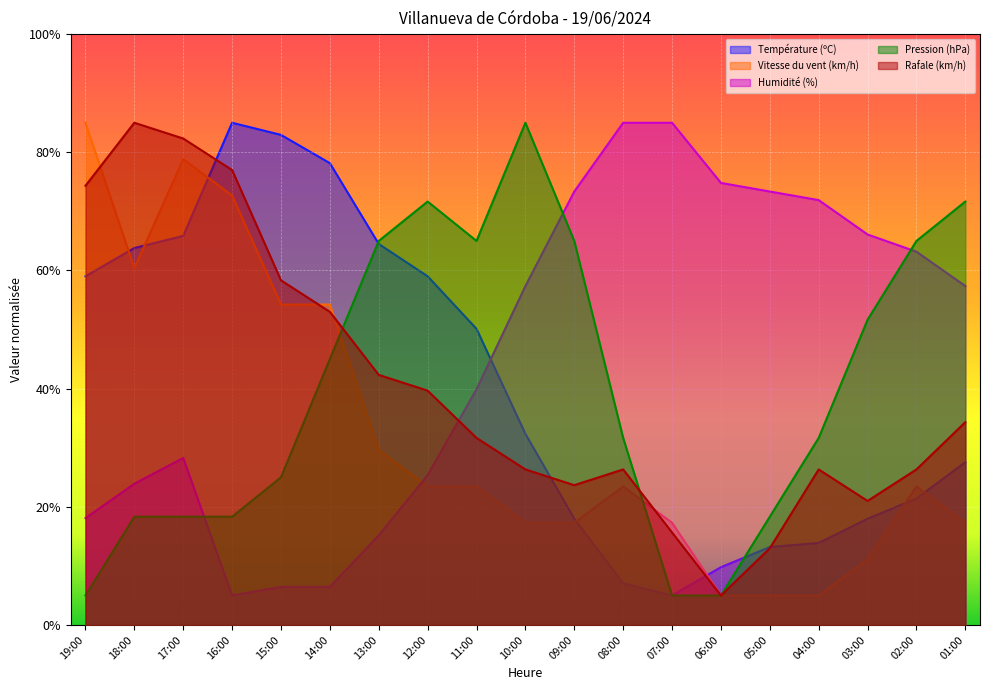

At which label is Température (ºC) closest to 45?

11:00